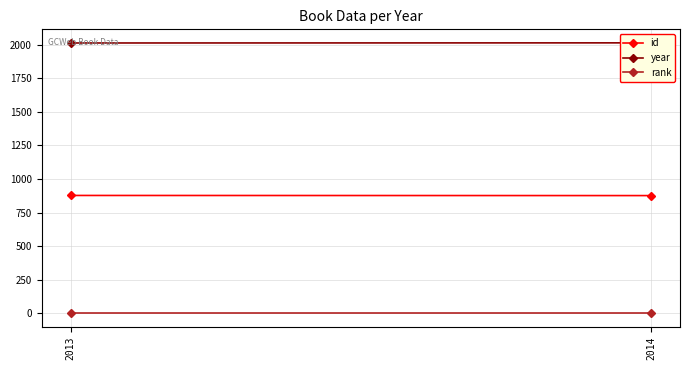

Which has a higher value, 2014 or 2013?

2013